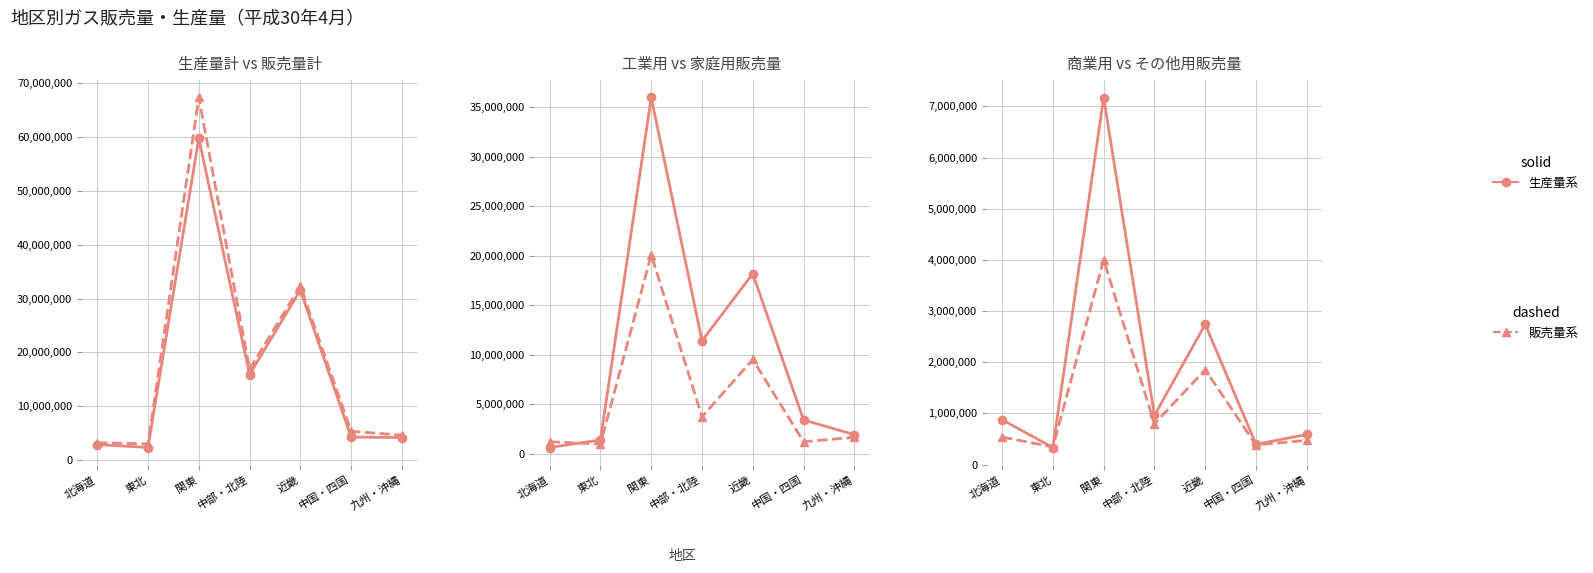

What is the spread (max minus min) of values at 東北?

2696416